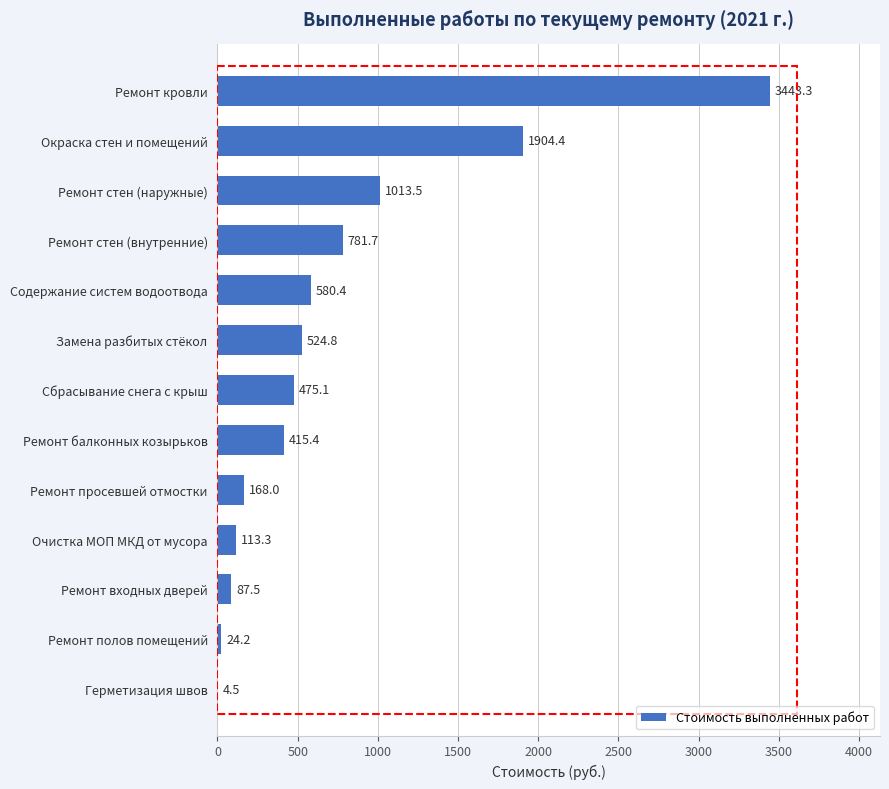

Where is the data nearest to the value 1723?

Окраска стен и помещений